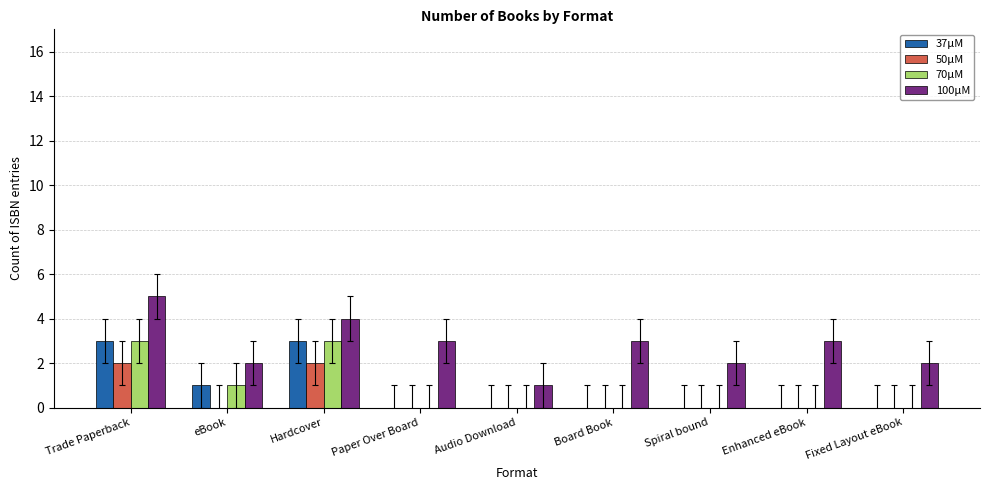

Reading left to right, extract all data points from this chart.

37μM: Trade Paperback=3	eBook=1	Hardcover=3	Paper Over Board=0	Audio Download=0	Board Book=0	Spiral bound=0	Enhanced eBook=0	Fixed Layout eBook=0
50μM: Trade Paperback=2	eBook=0	Hardcover=2	Paper Over Board=0	Audio Download=0	Board Book=0	Spiral bound=0	Enhanced eBook=0	Fixed Layout eBook=0
70μM: Trade Paperback=3	eBook=1	Hardcover=3	Paper Over Board=0	Audio Download=0	Board Book=0	Spiral bound=0	Enhanced eBook=0	Fixed Layout eBook=0
100μM: Trade Paperback=5	eBook=2	Hardcover=4	Paper Over Board=3	Audio Download=1	Board Book=3	Spiral bound=2	Enhanced eBook=3	Fixed Layout eBook=2